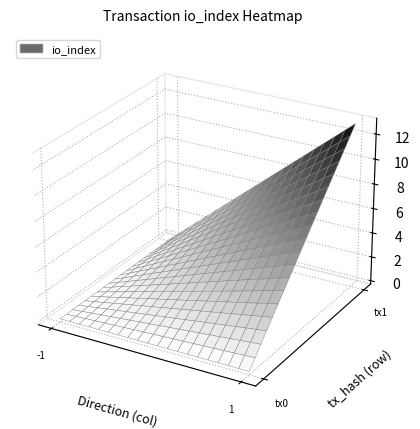

The a7eef45c75098001aada236f3dde3fcf9afa29b series shows 9 at 1. True or false?

False